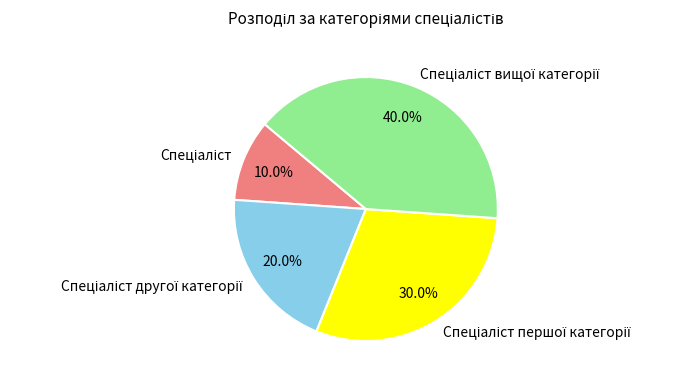

To the nearest percent, what is the average slice percentage?

25%